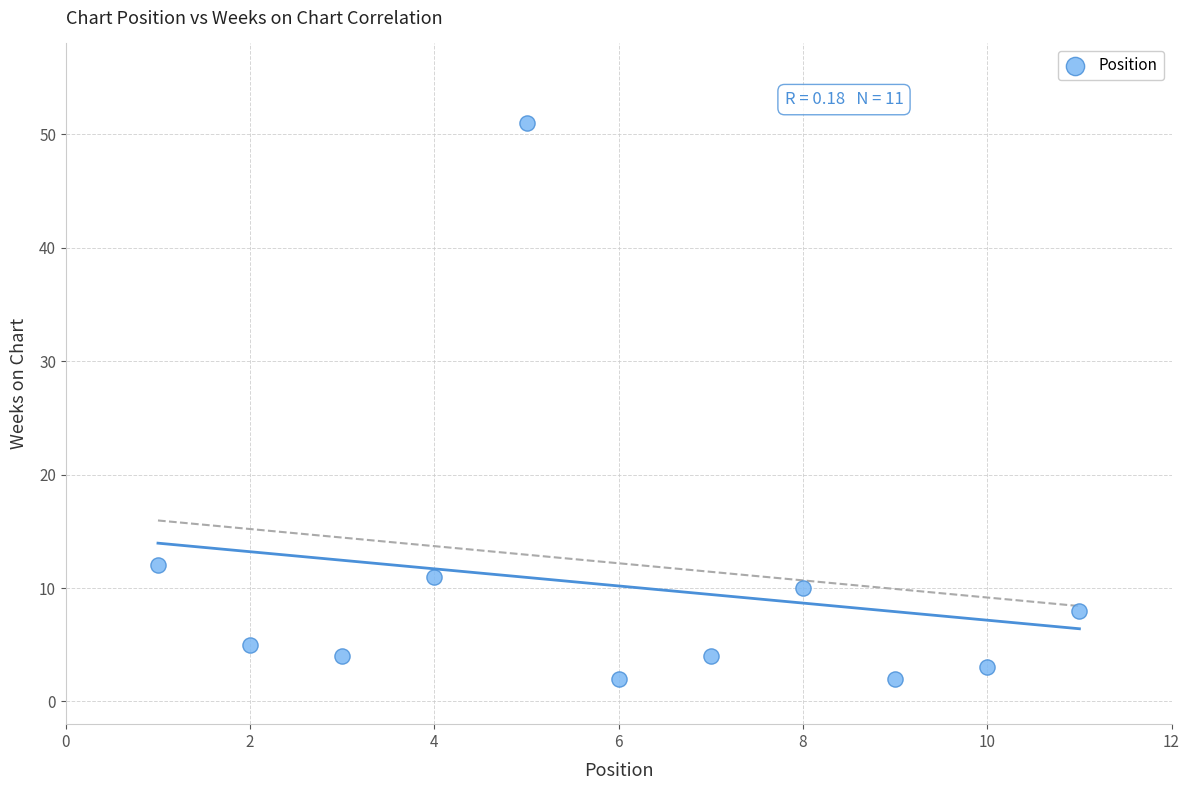

What Y value in the scatter plot is closest to 26?

12